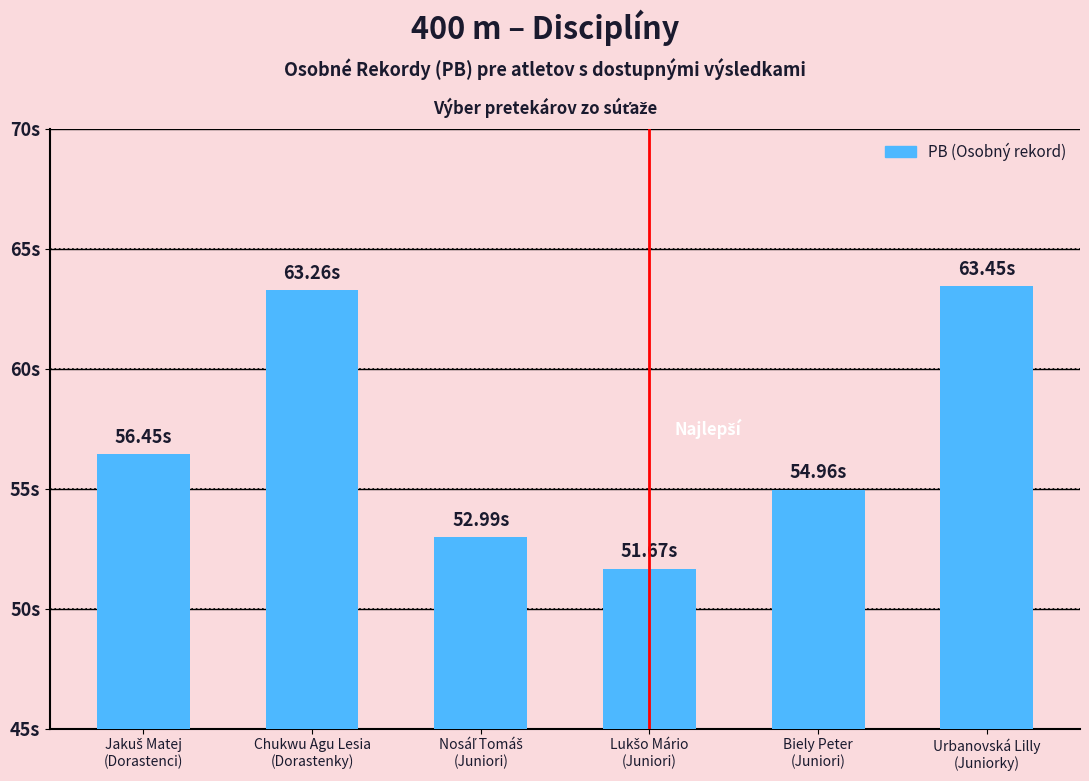

The chart shows a value of 51.7 at Lukšo Mário
(Juniori). True or false?

True